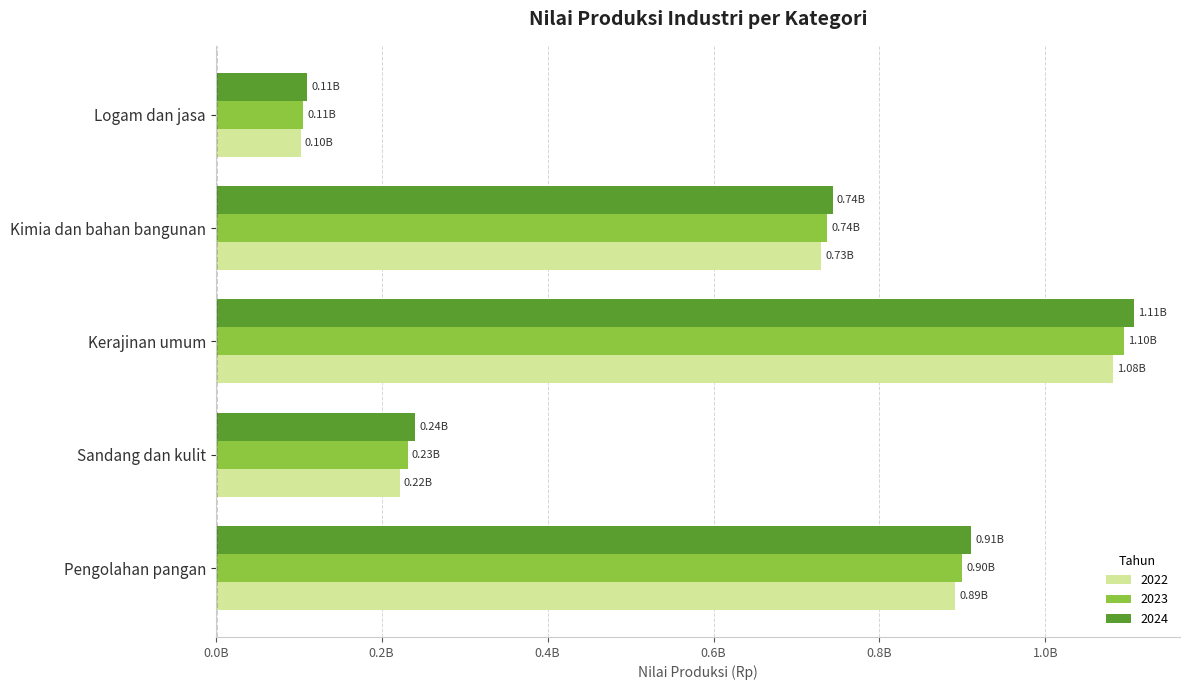

What are all the series names shown in the legend?

2022, 2023, 2024